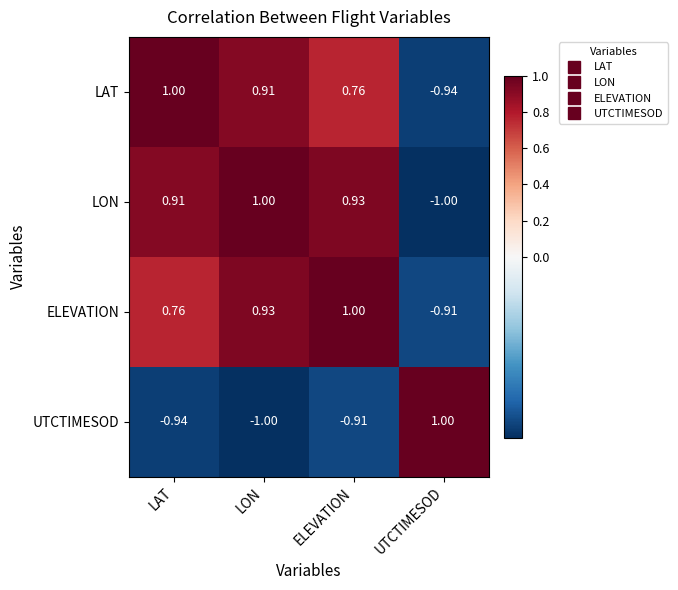

Which series has the largest total across all categories?

LON